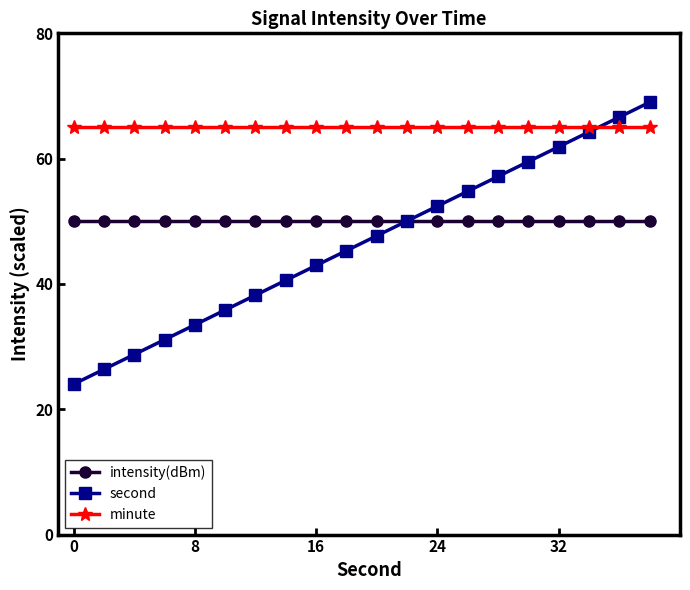

What is the sum of all intensity(dBm) values?

1000.0